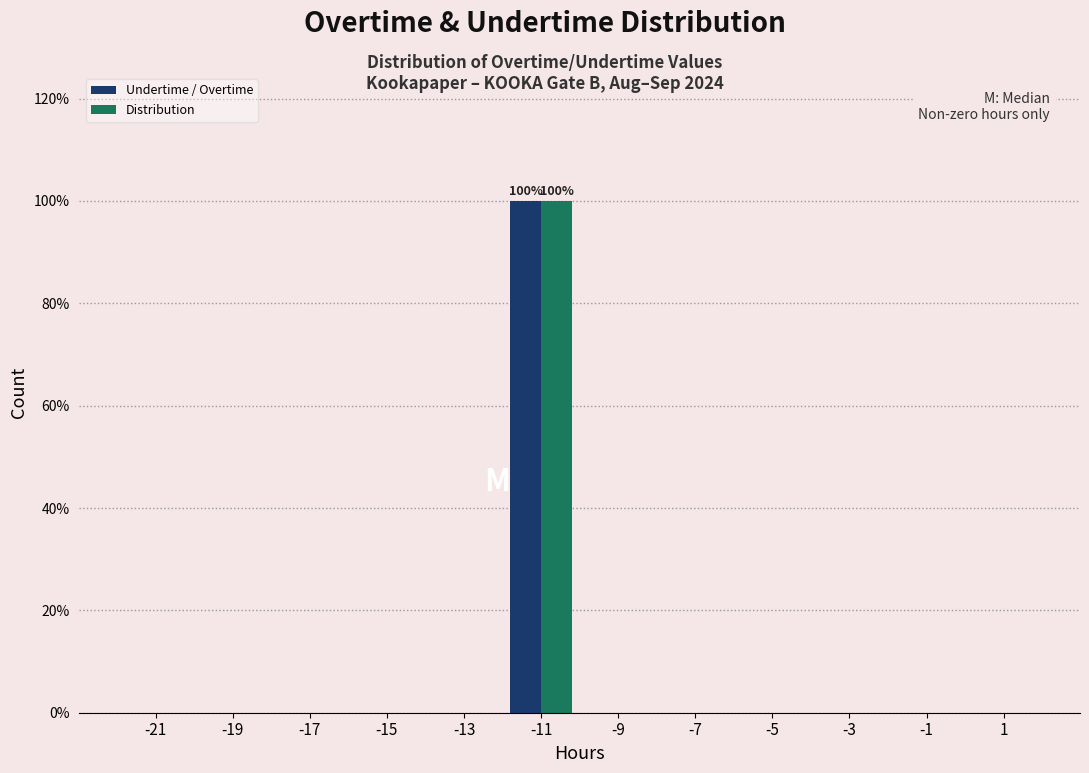

In the Undertime / Overtime series, which range on the x-axis has the tallest bar?

-12 to -10